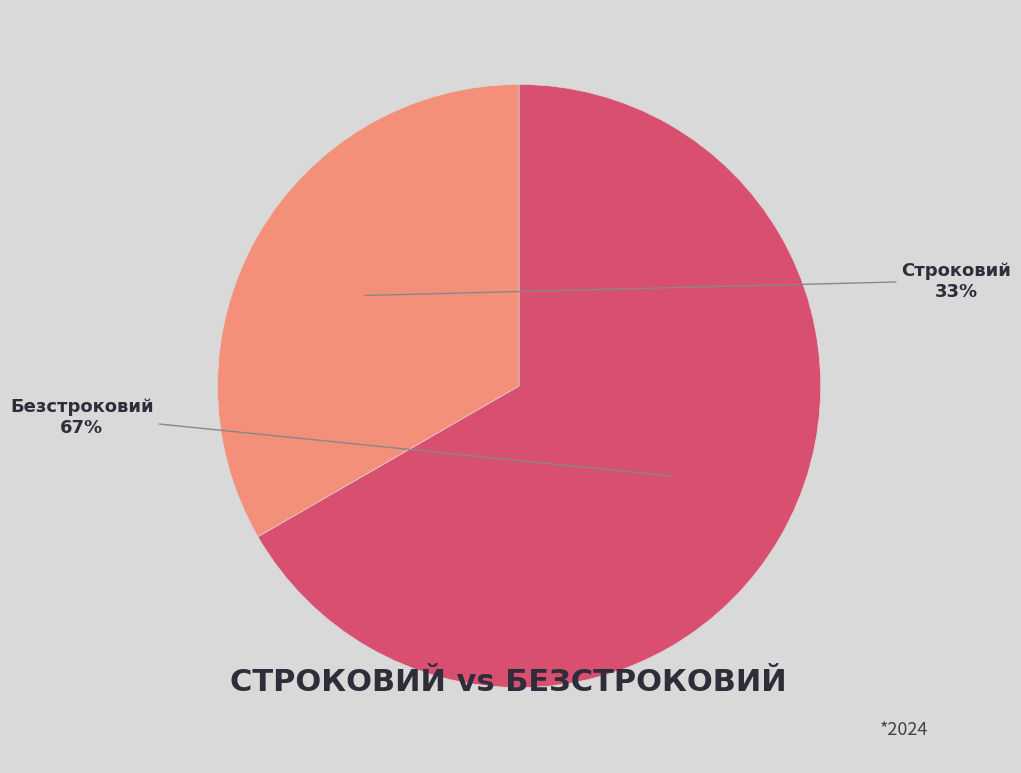

Is it true that Безстроковий is 52% of the pie?

False